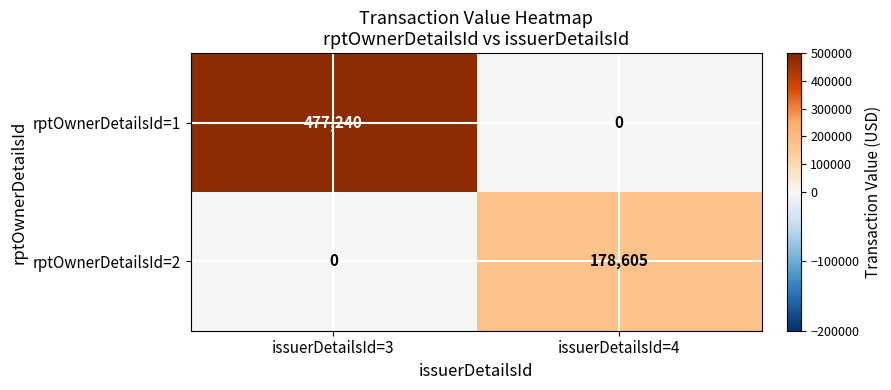

What is the maximum value shown in the chart?

477240